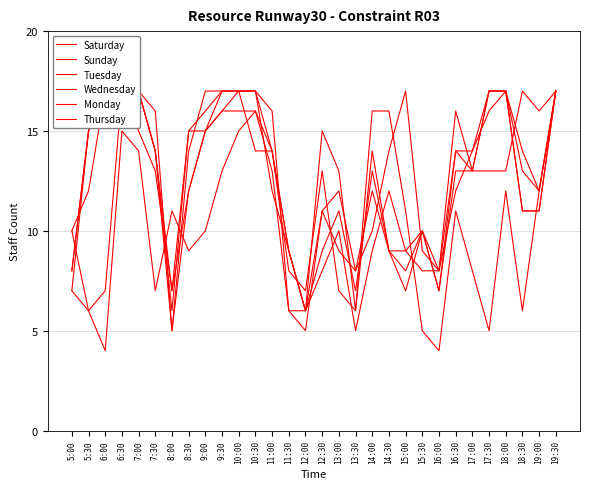

Which series changed the most between 12:00 and 13:30?

Wednesday